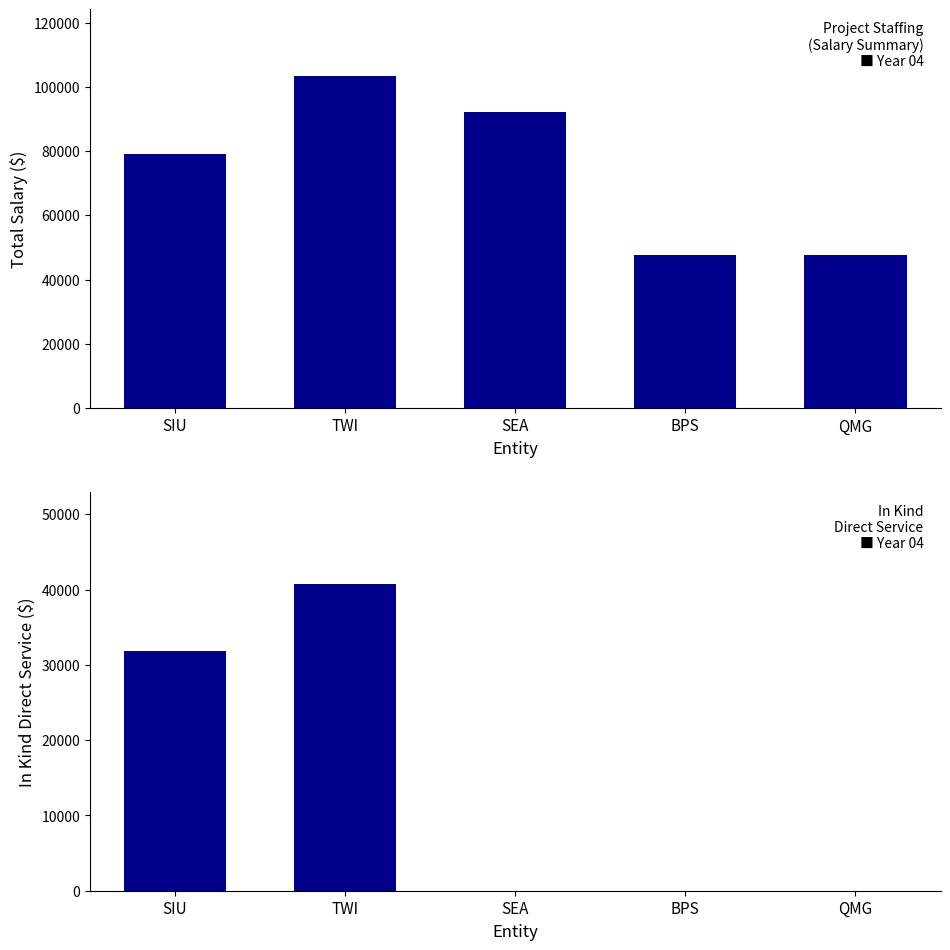

Rank the series at BPS from lowest to highest value.

In Kind Direct Service ($), Total Project ($)